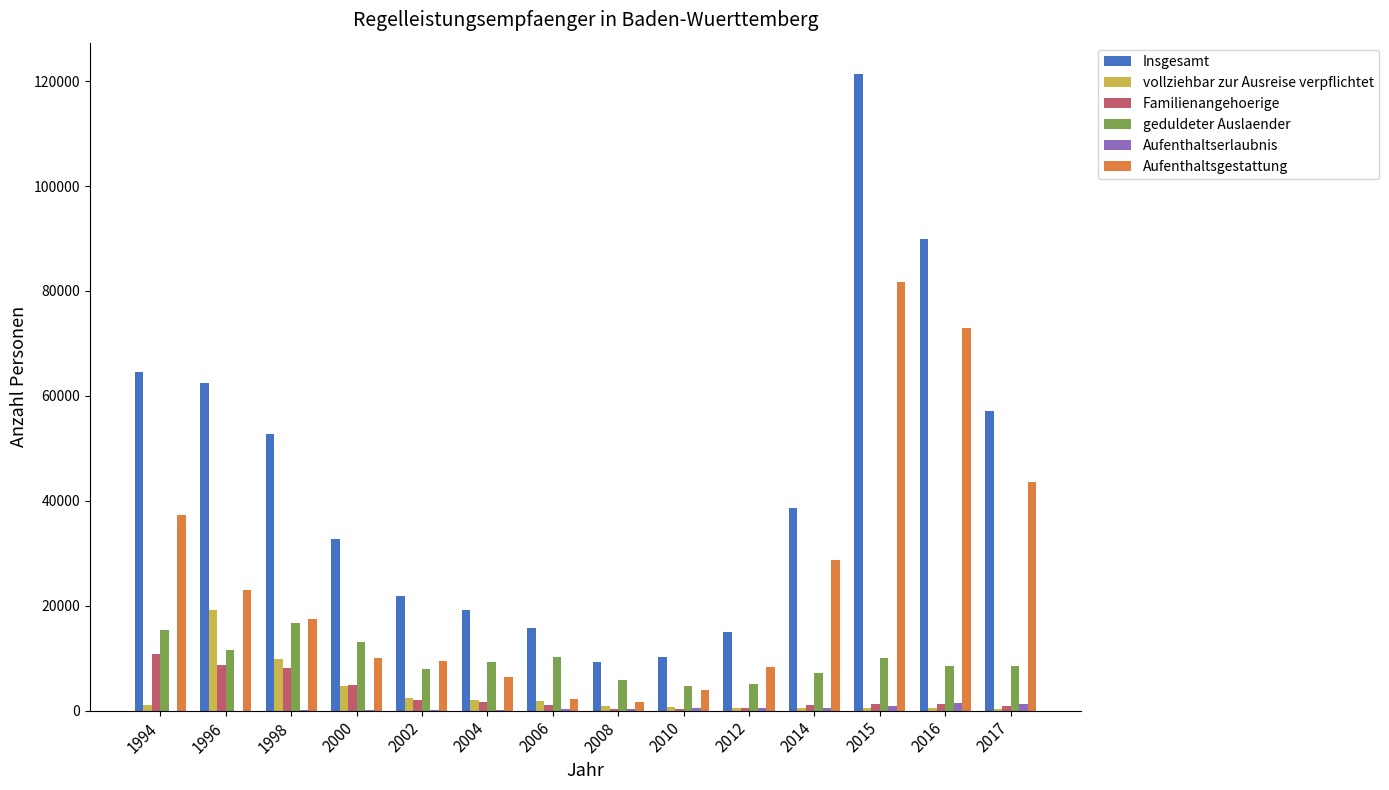

True or false: geduldeter Auslaender has a value of 15352 at 1994.

True